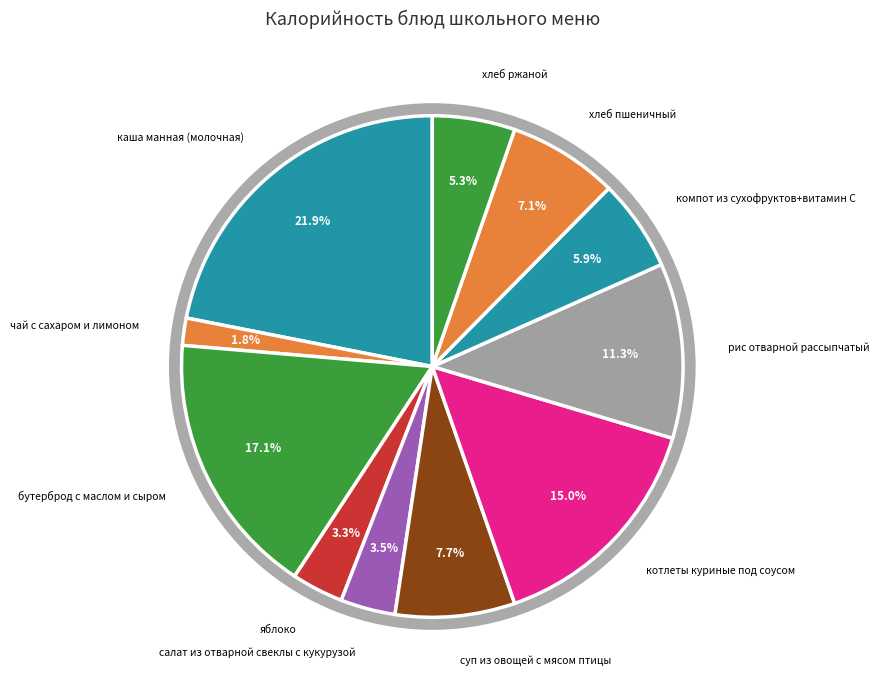

To the nearest percent, what portion does каша манная (молочная) represent?

22%